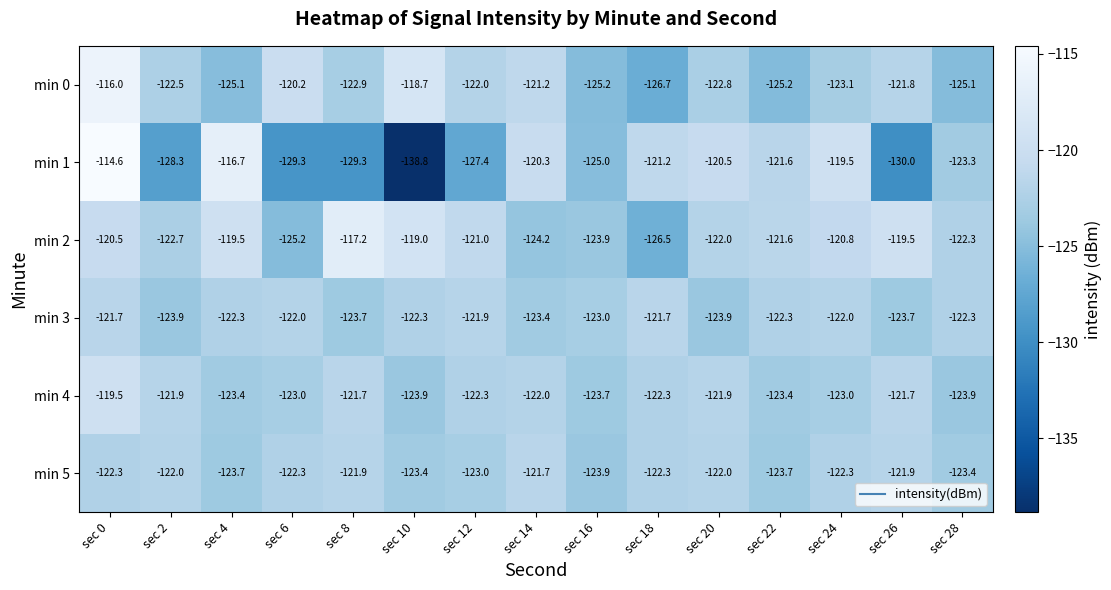

Between sec 14 and sec 22, which series saw the biggest shift?

min 0